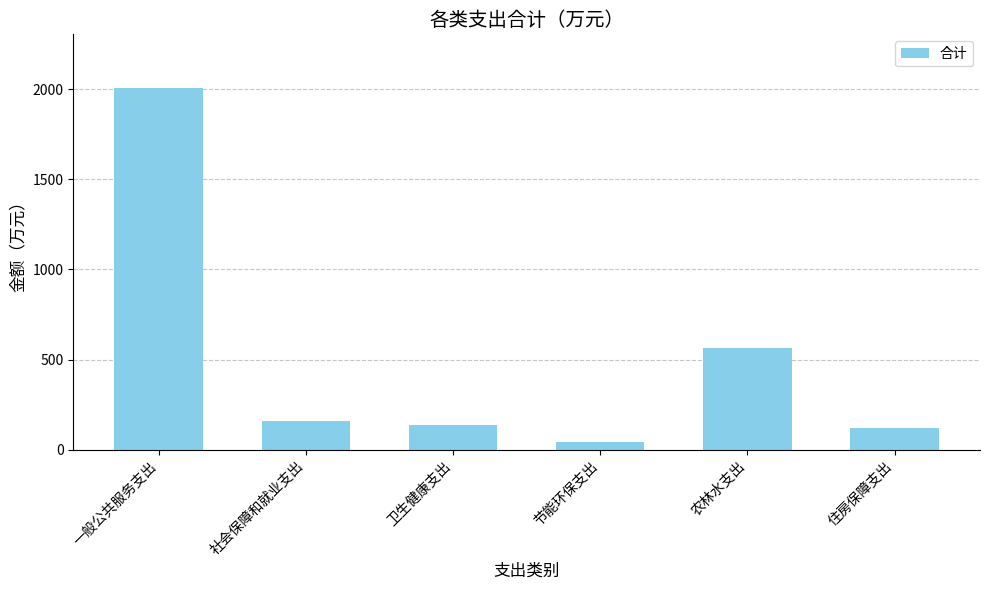

Reading left to right, list all the values displayed in this chart.

一般公共服务支出=2005.5	社会保障和就业支出=158.3	卫生健康支出=135.1	节能环保支出=39.3	农林水支出=562.5	住房保障支出=117.1